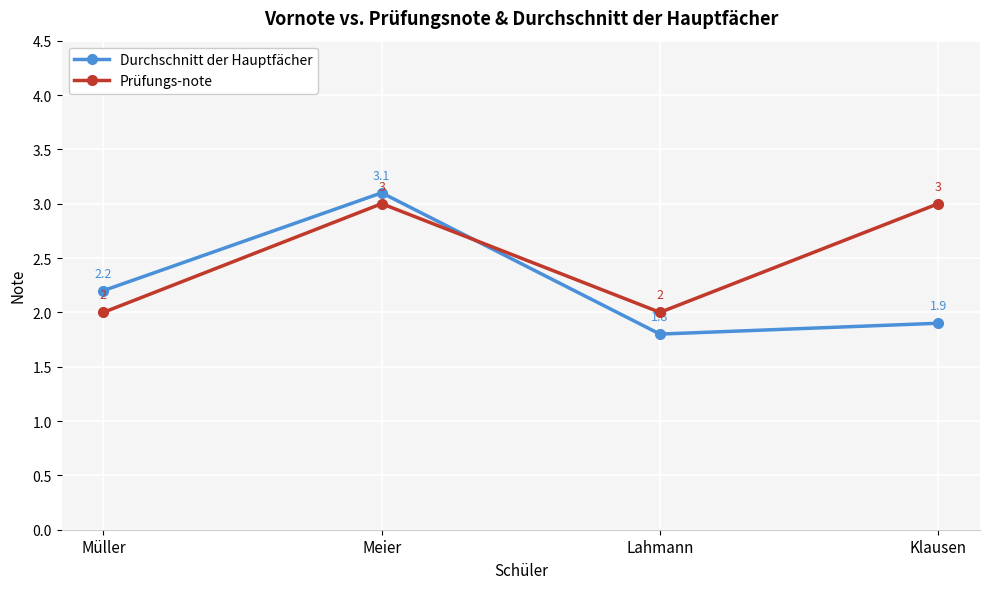

List the series in order of their overall mean, highest first.

Prüfungs-note, Durchschnitt der Hauptfächer